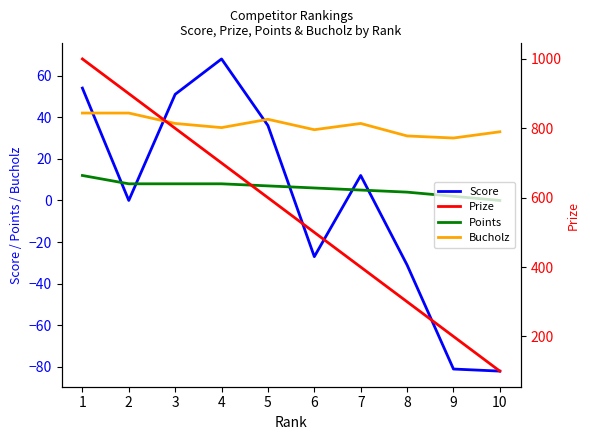

Between which two adjacent categories do Score and Points first intersect?

1 and 2